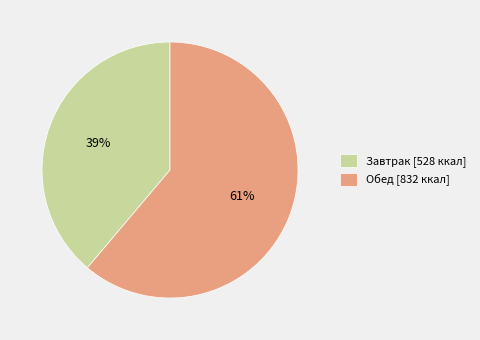

What is the smallest slice in the pie chart?

Завтрак